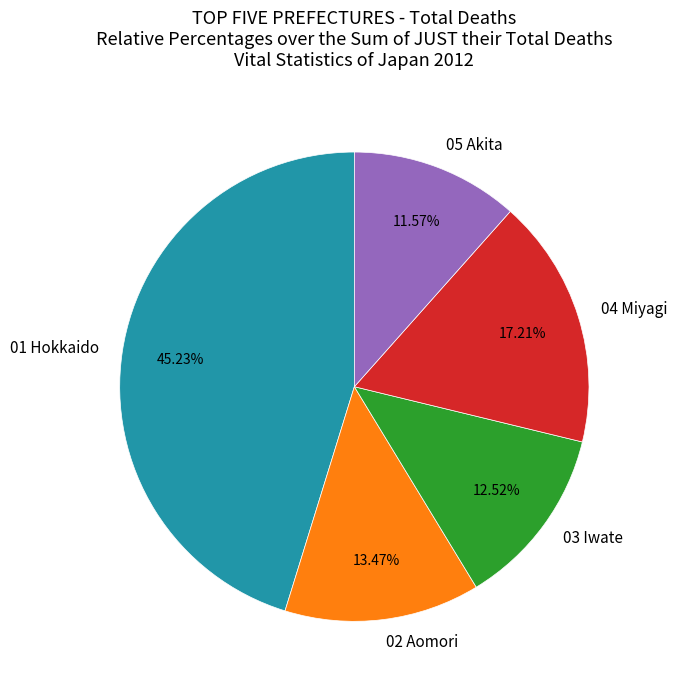

Approximately how many times larger is the value at 04 Miyagi compared to 05 Akita?

1.5